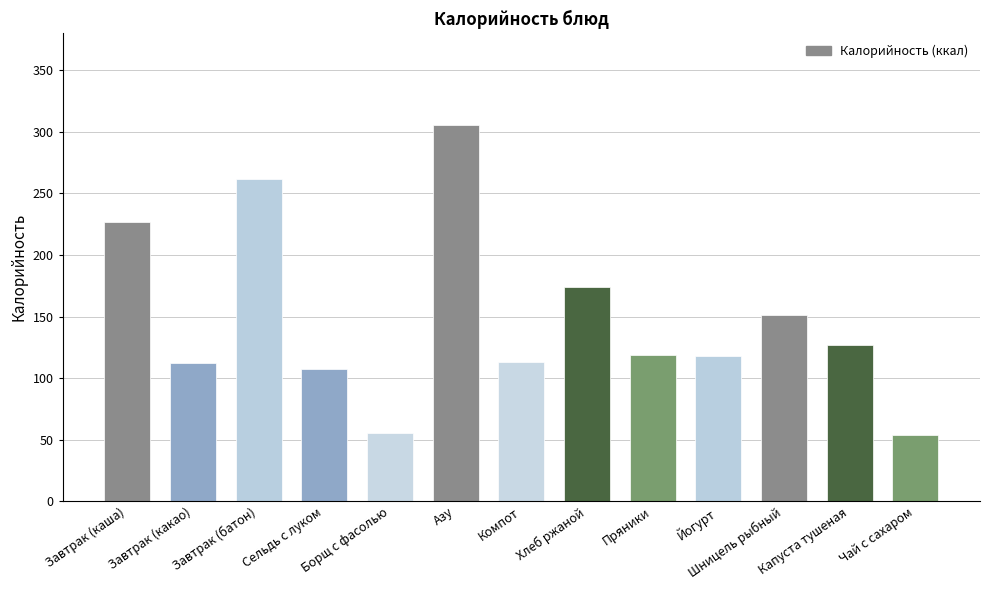

What is the average value?

148.1